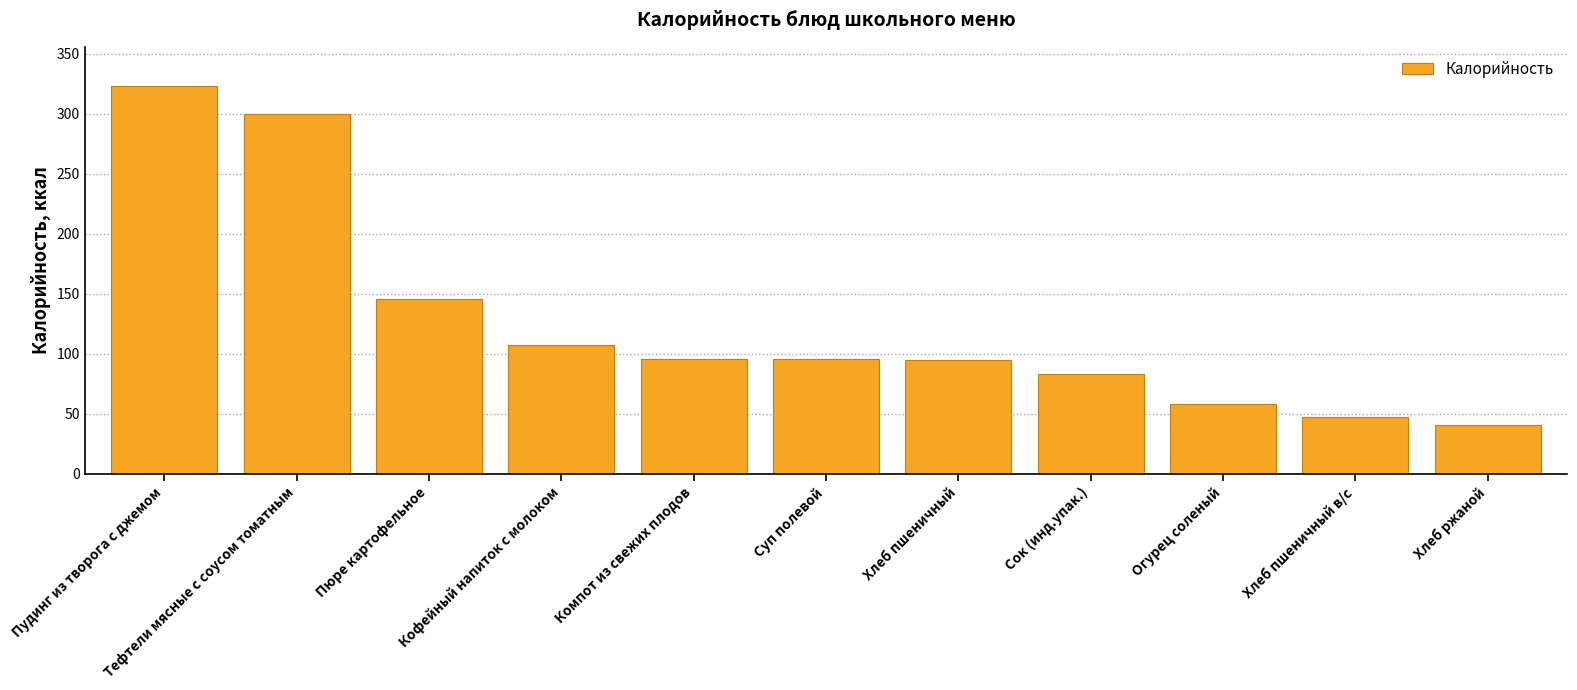

How many values are below 95?

5